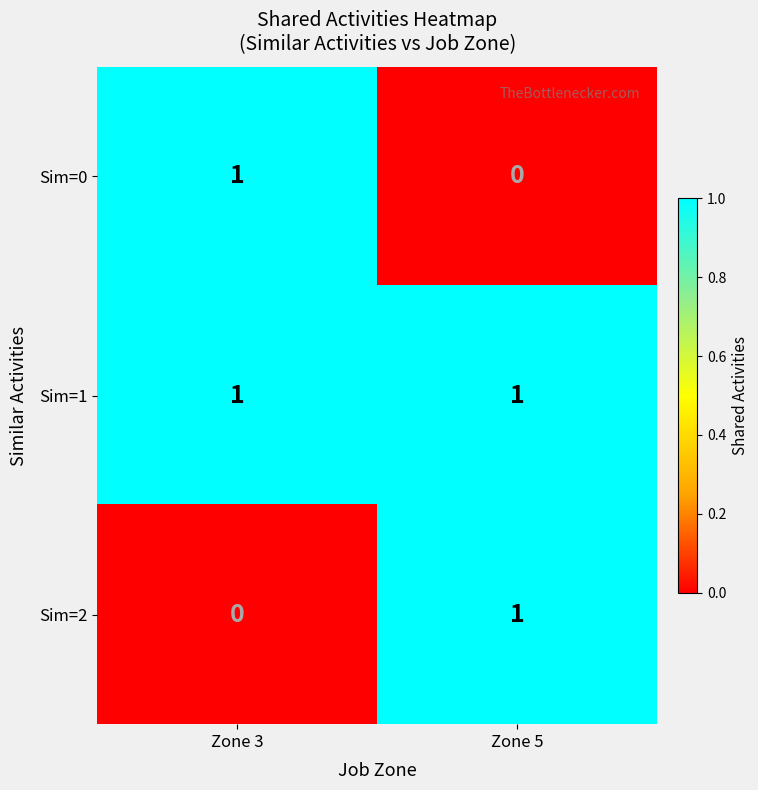

What is the greatest value displayed?

1